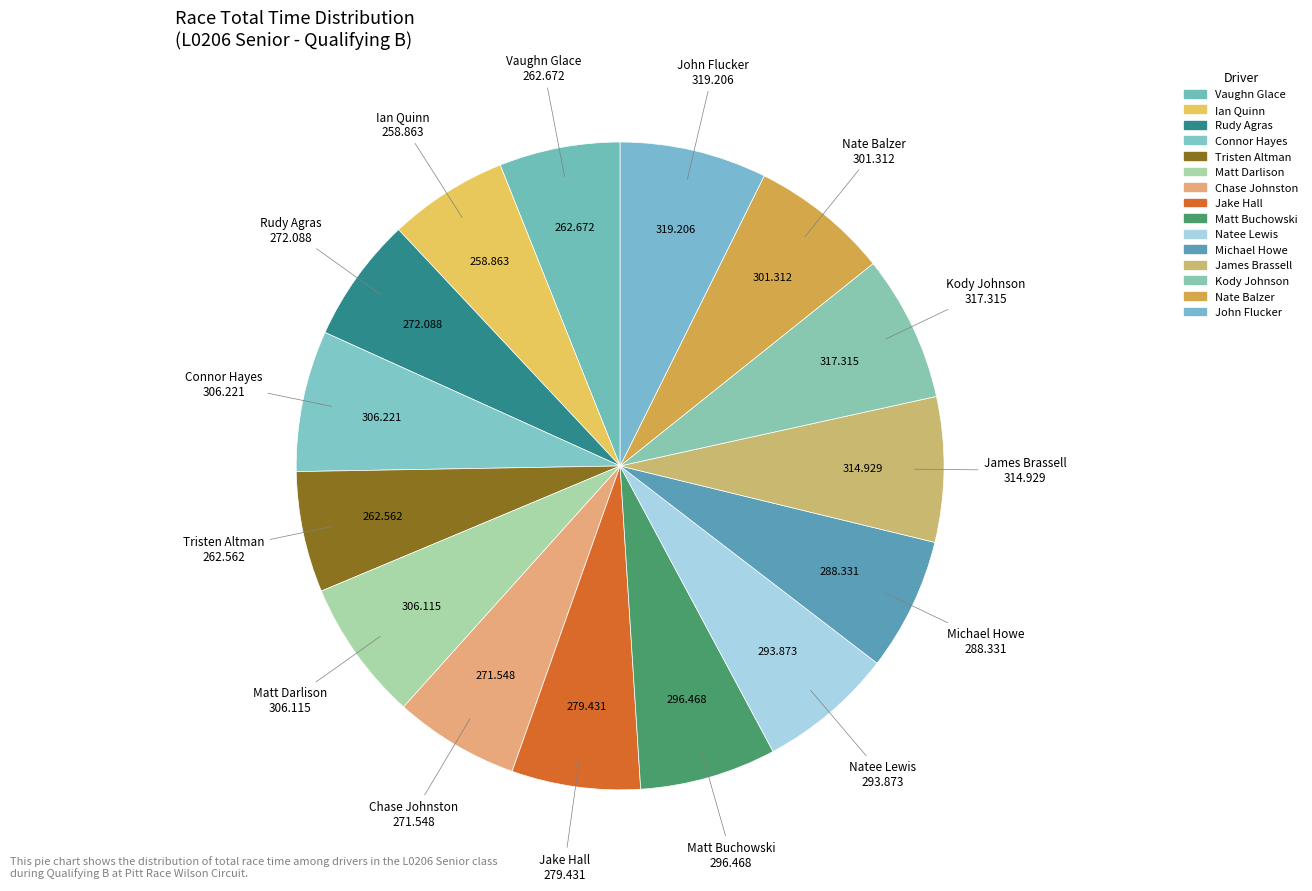

Approximately how many times larger is the value at James Brassell compared to Nate Balzer?

1.0